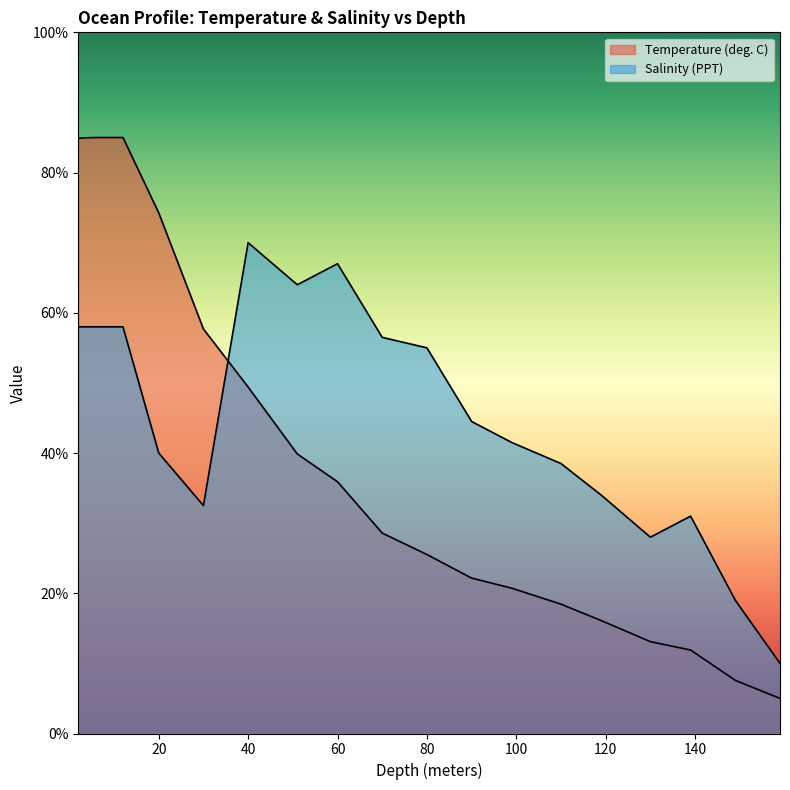

True or false: Salinity (PPT) has more than 1 interior local peaks.

True